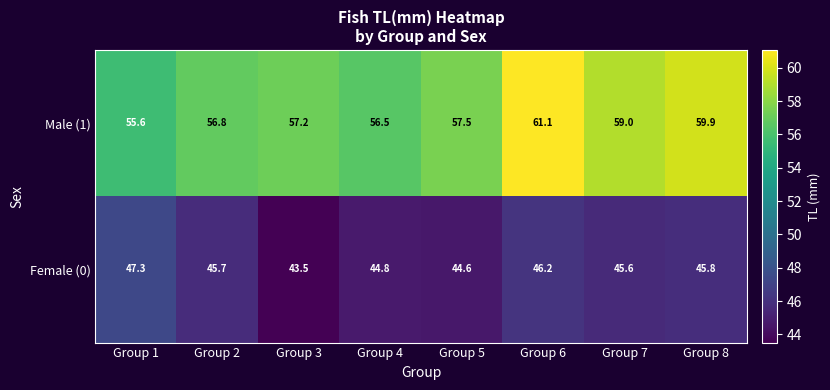

Is it true that Male (1) equals 37.8 at Group 5?

False